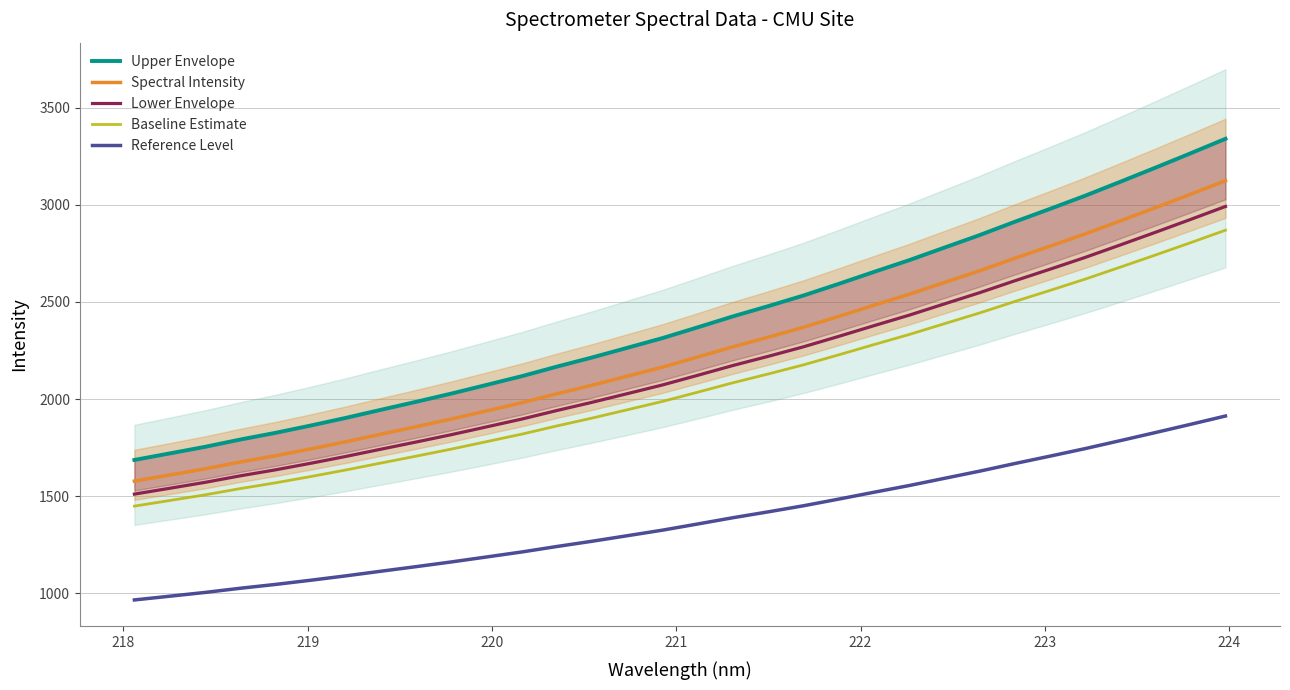

Does the chart display data point markers on the line(s)?

No